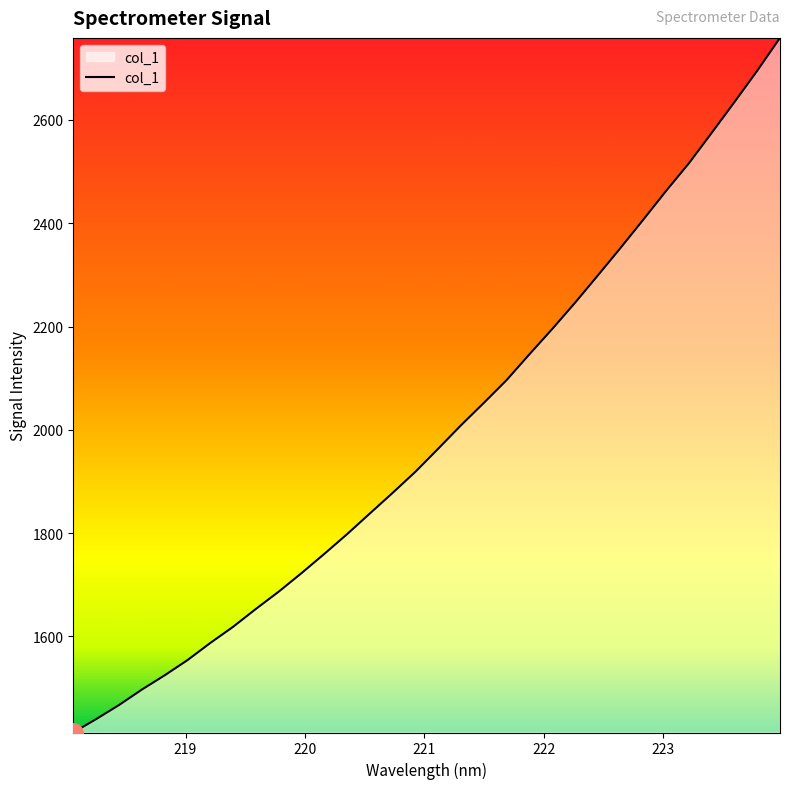

Reading left to right, extract all data points from this chart.

1413.9	1439.8	1467.0	1496.9	1524.5	1553.9	1587.2	1618.5	1653.1	1686.5	1722.4	1759.7	1798.0	1838.1	1878.0	1918.9	1963.6	2008.9	2052.2	2096.4	2146.3	2195.2	2245.9	2298.8	2352.2	2407.0	2462.6	2516.1	2574.9	2634.5	2695.2	2758.9